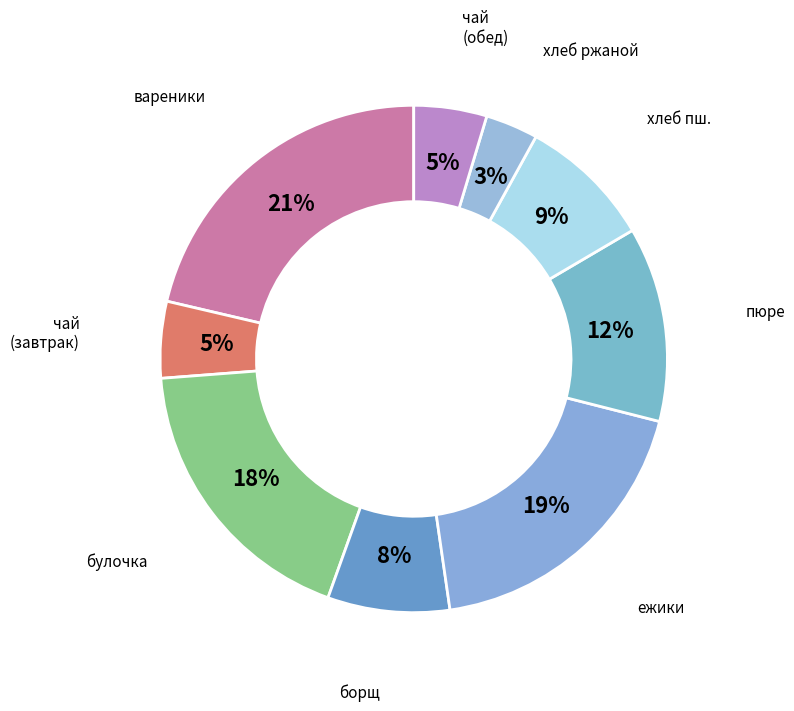

The чай (завтрак) slice represents 5% of the pie. True or false?

True